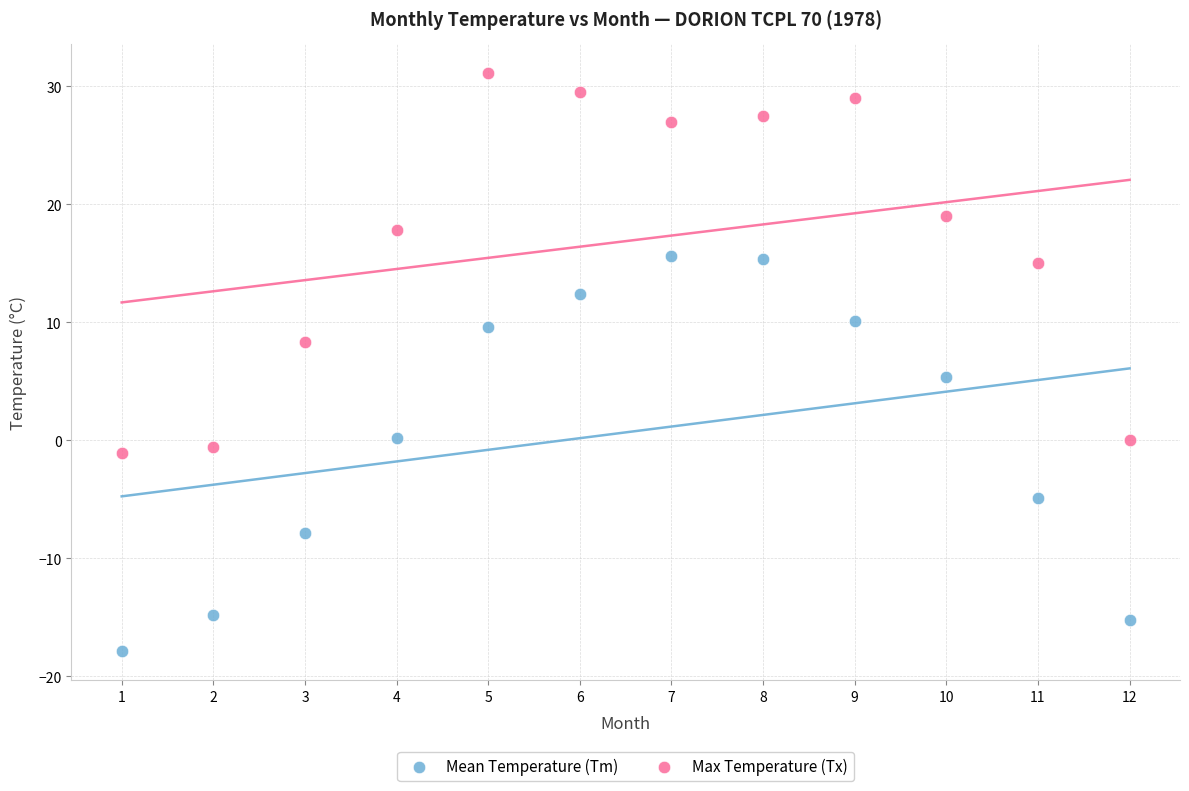

What are all the series names shown in the legend?

Mean Temperature (Tm), Max Temperature (Tx)